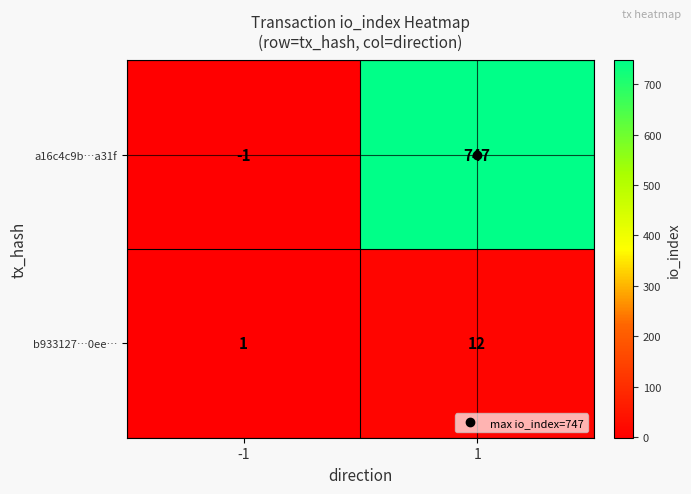

What is the difference between the b933127…0ee… values at 1 and -1?

11